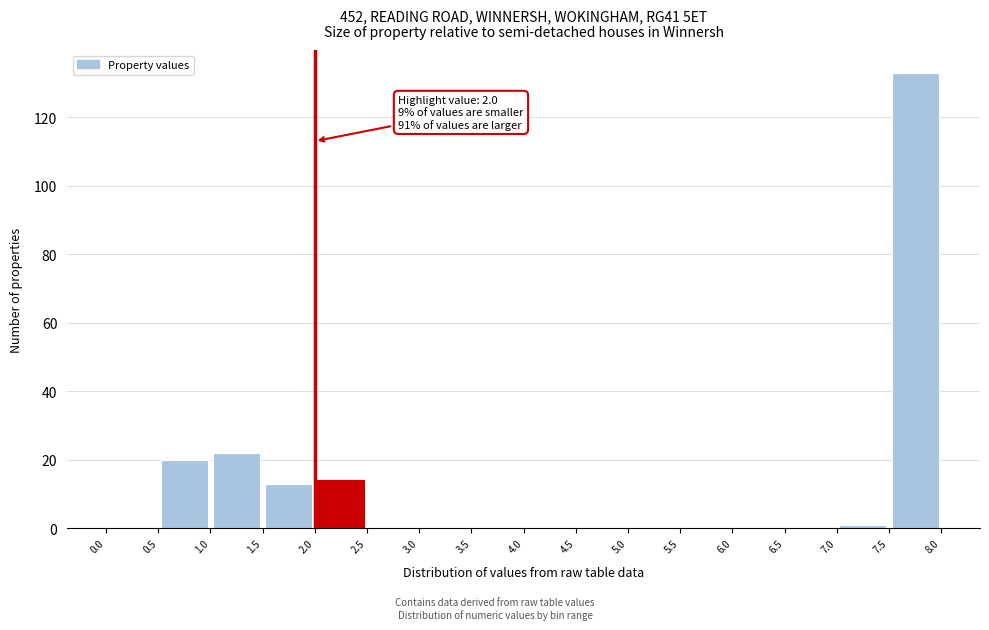

Over which range of the x-axis is the bar tallest?

7.5 to 8.0